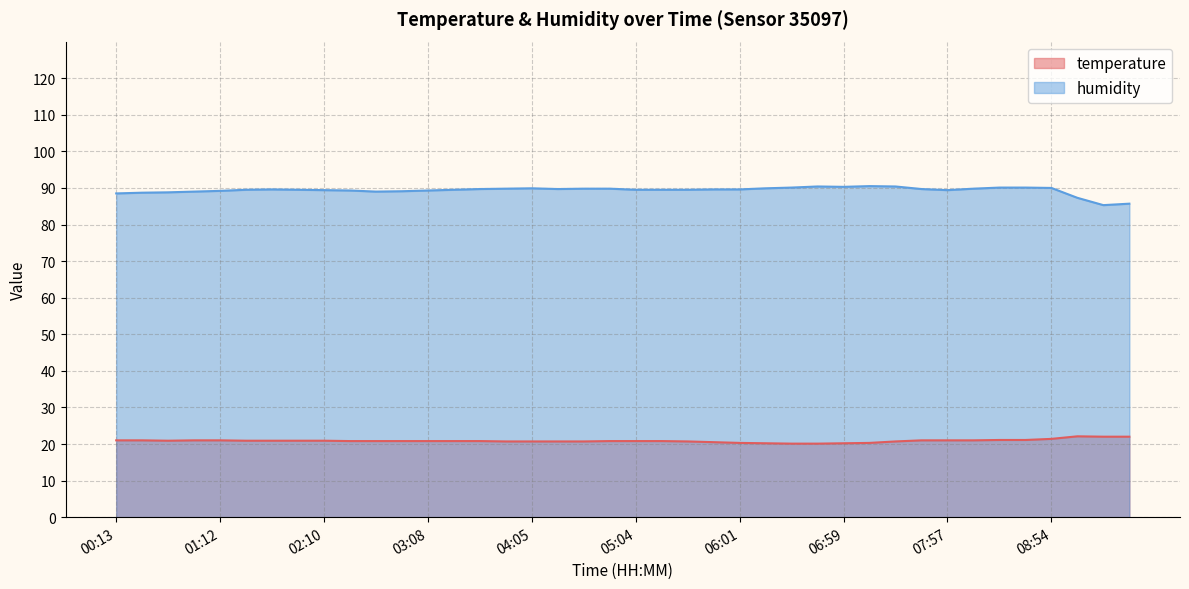

What are all the series names shown in the legend?

temperature, humidity